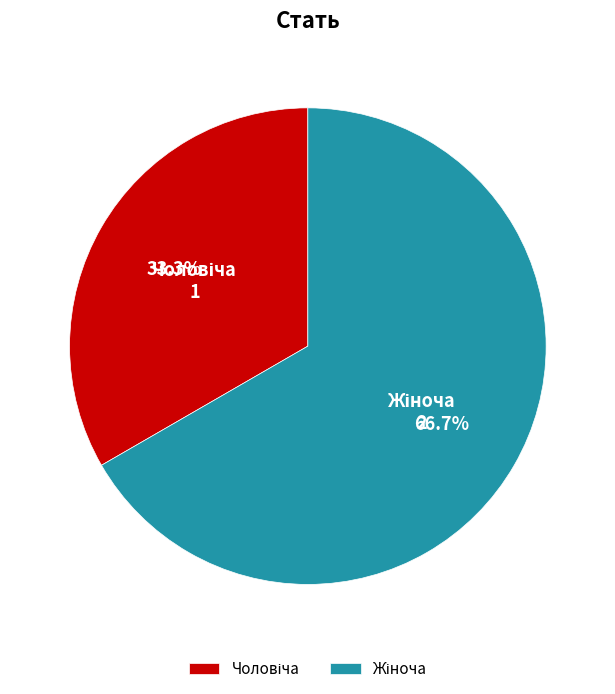

Is there any slice that represents more than half of the pie?

Yes